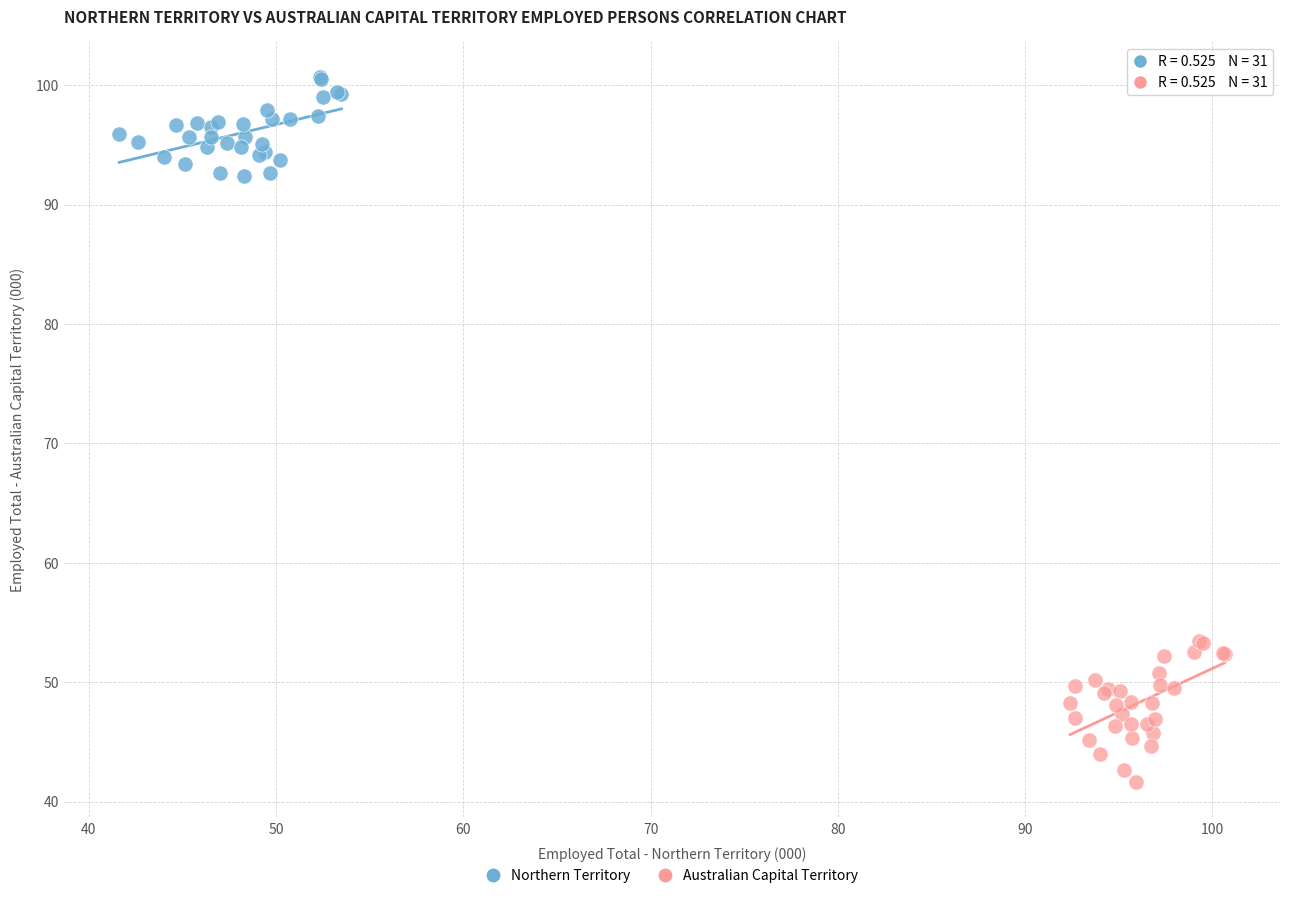

Which series has the largest Y range (max minus min)?

Australian Capital Territory